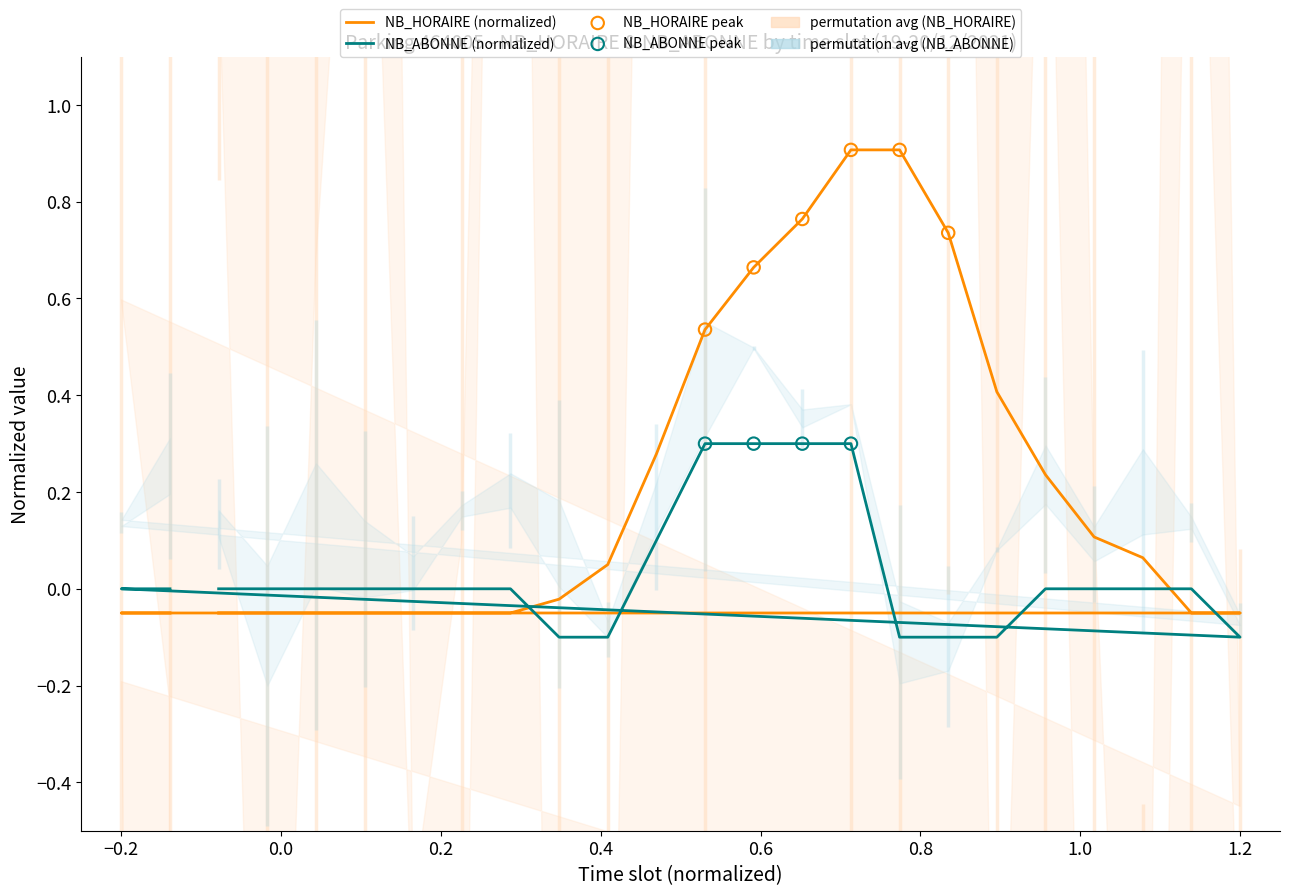

Which series has the largest total across all categories?

NB_HORAIRE